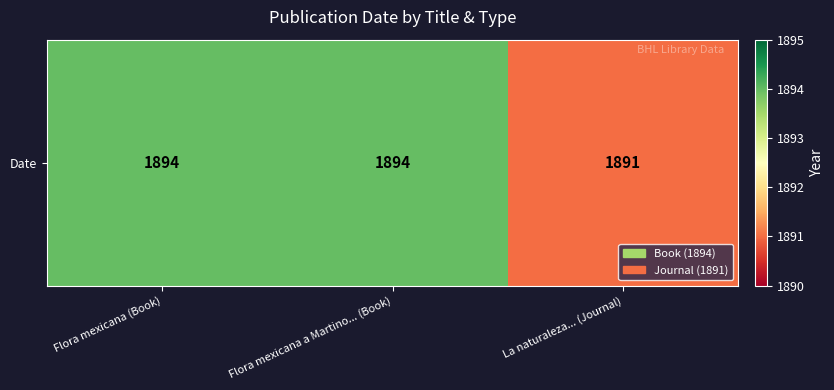

What is the approximate value at La naturaleza... (Journal)?

1891